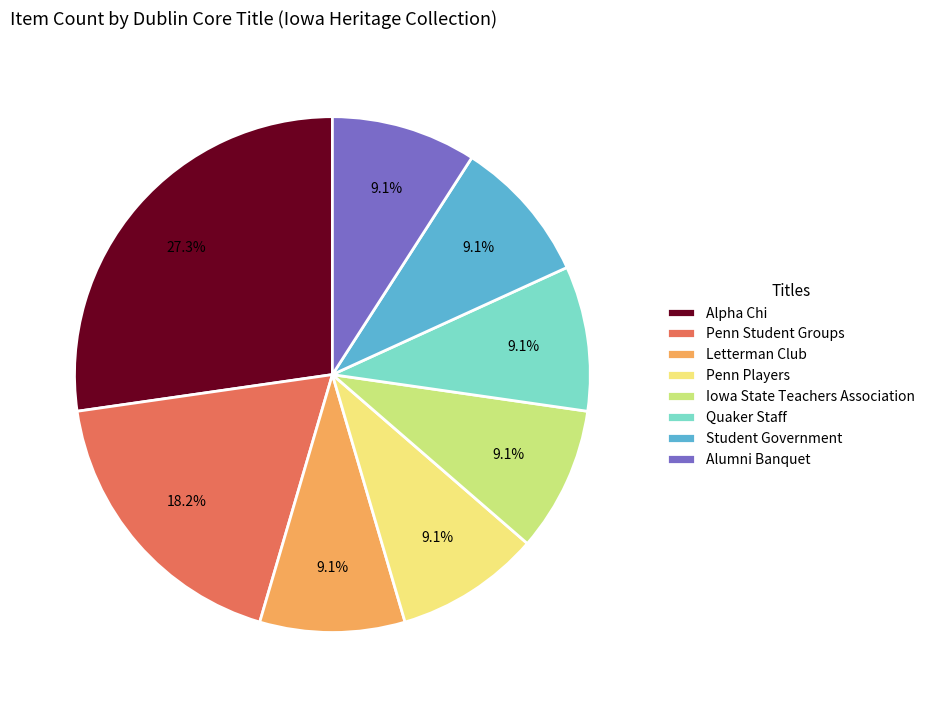

Which slice is the largest?

Alpha Chi